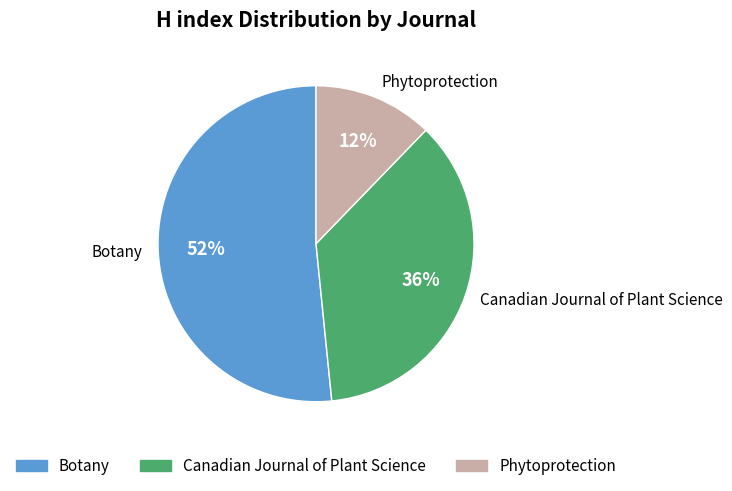

Approximately how many times larger is the value at Phytoprotection compared to Canadian Journal of Plant Science?

0.3